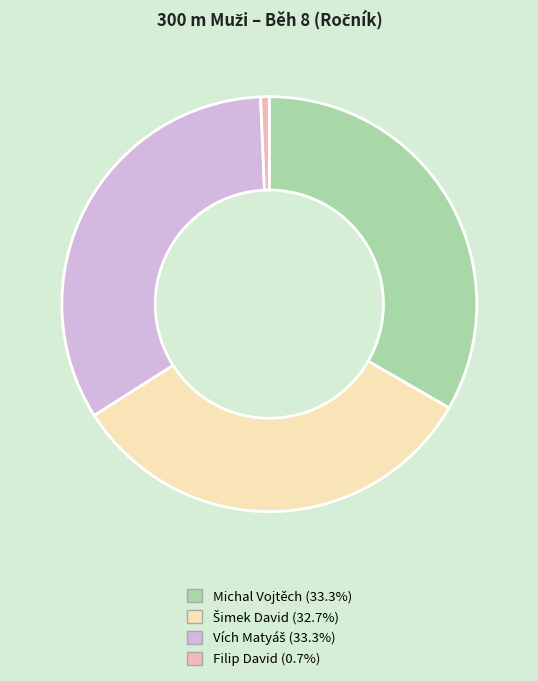

Is Michal Vojtěch the majority of the pie?

No